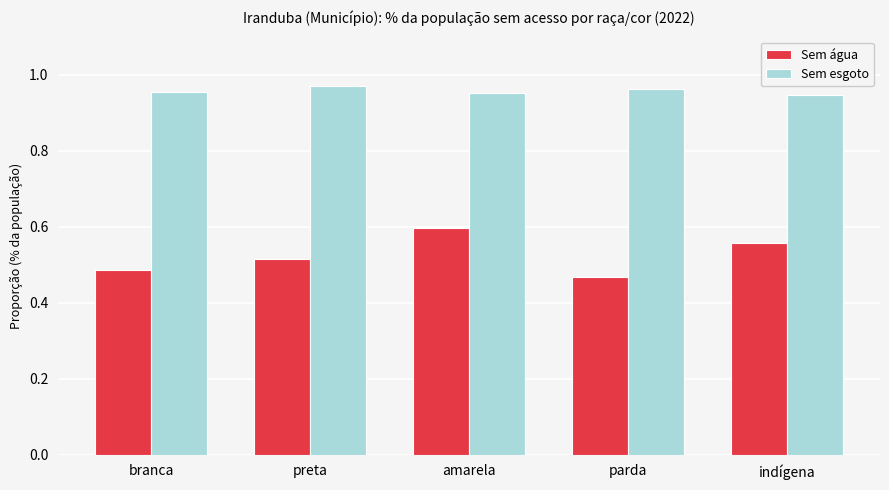

List the series in order of their overall mean, highest first.

Sem esgoto, Sem água